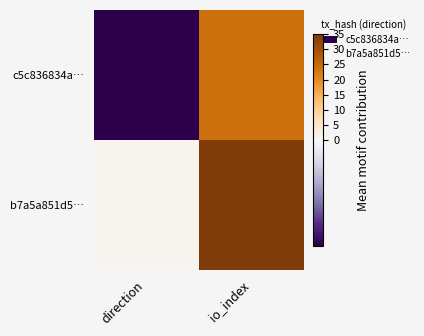

Rank the series by their maximum value, from lowest to highest.

c5c836834a…, b7a5a851d5…